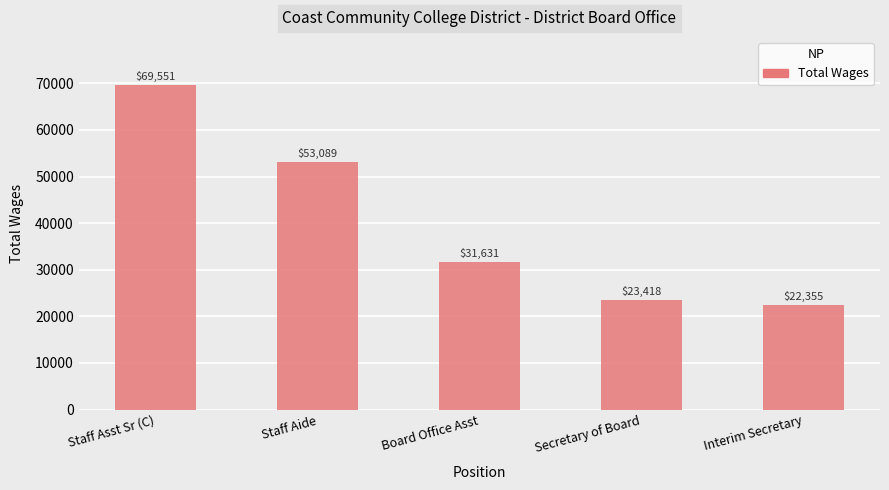

Read the value at Interim Secretary.

22355